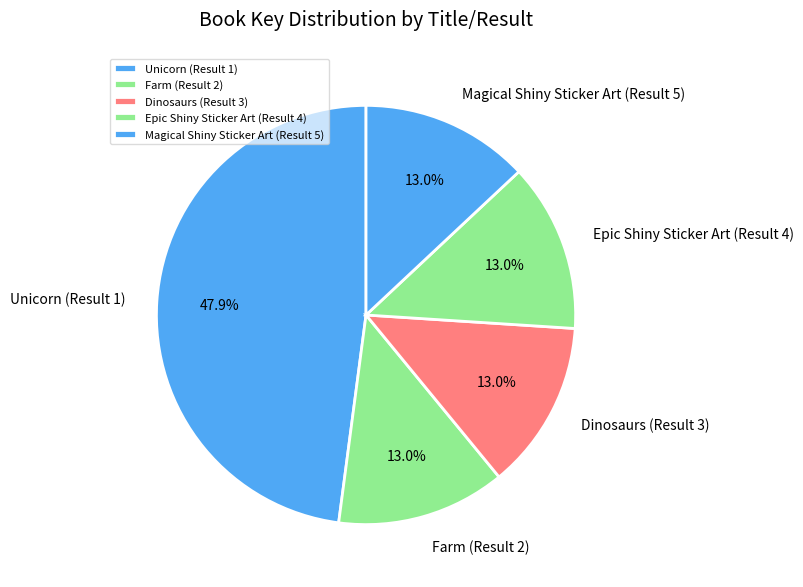

How much of the chart is everything except Farm (Result 2)?

87.0%